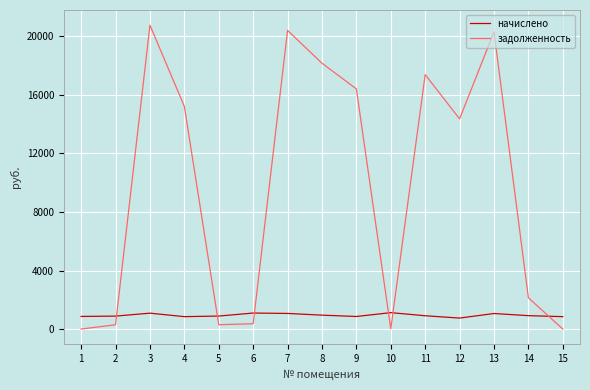

Is the value of задолженность at 13 greater than the value of начислено at 9?

Yes